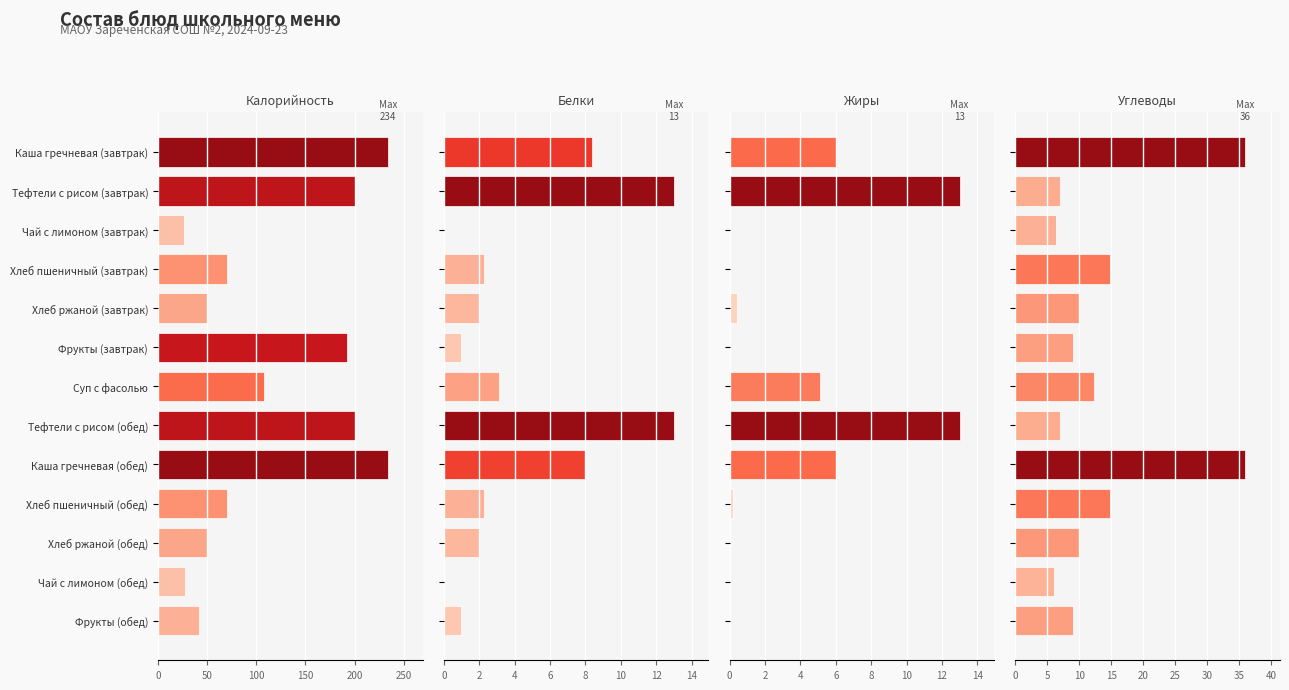

What is the average value of the Жиры series?

3.4